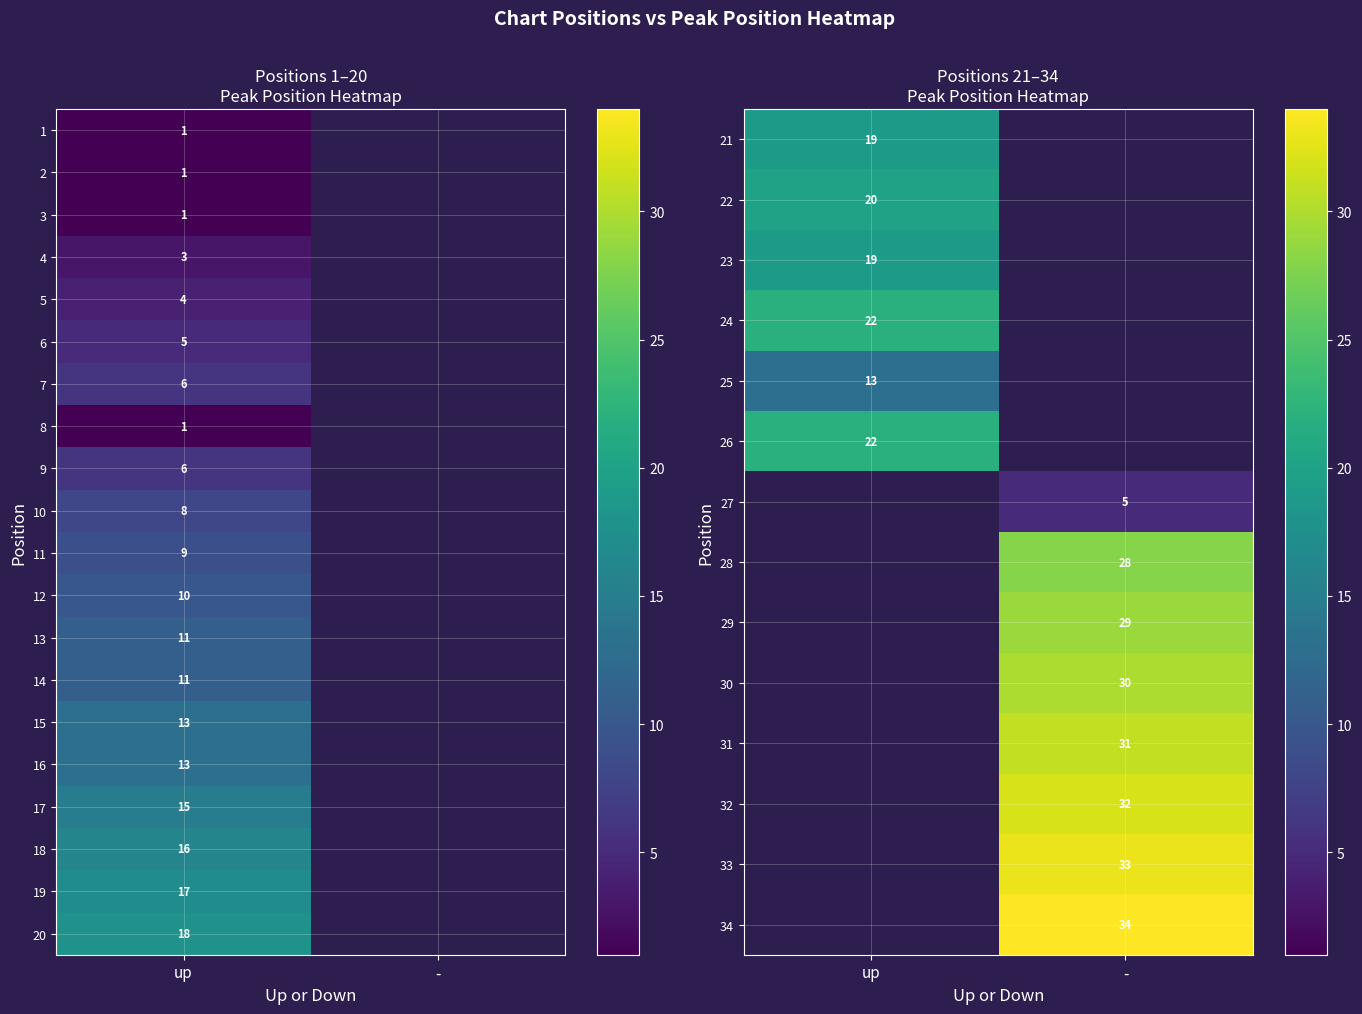

At how many categories does at least one series exceed 20?

2